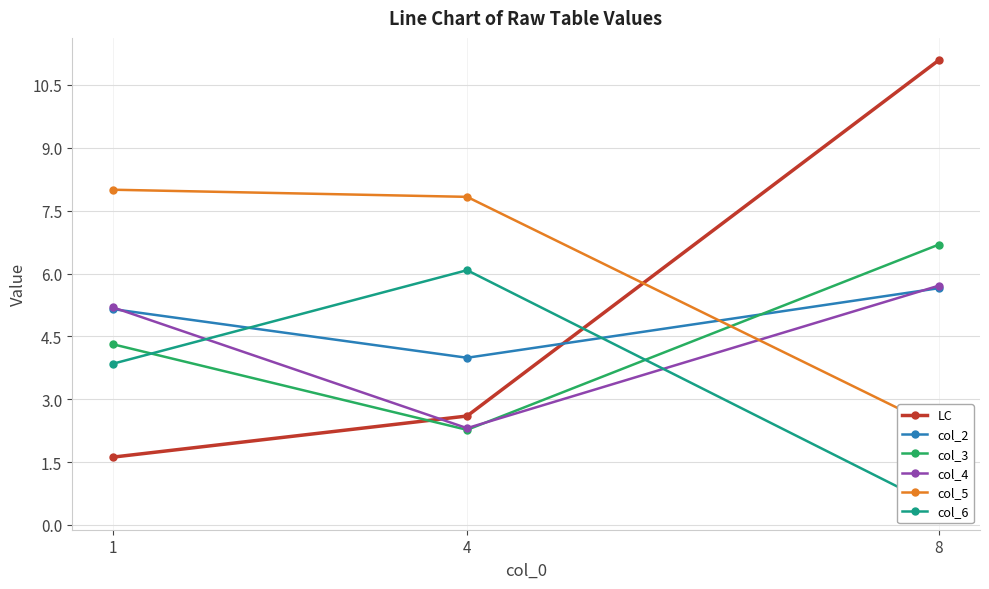

What is the lowest value of the col_2 series?

4.0